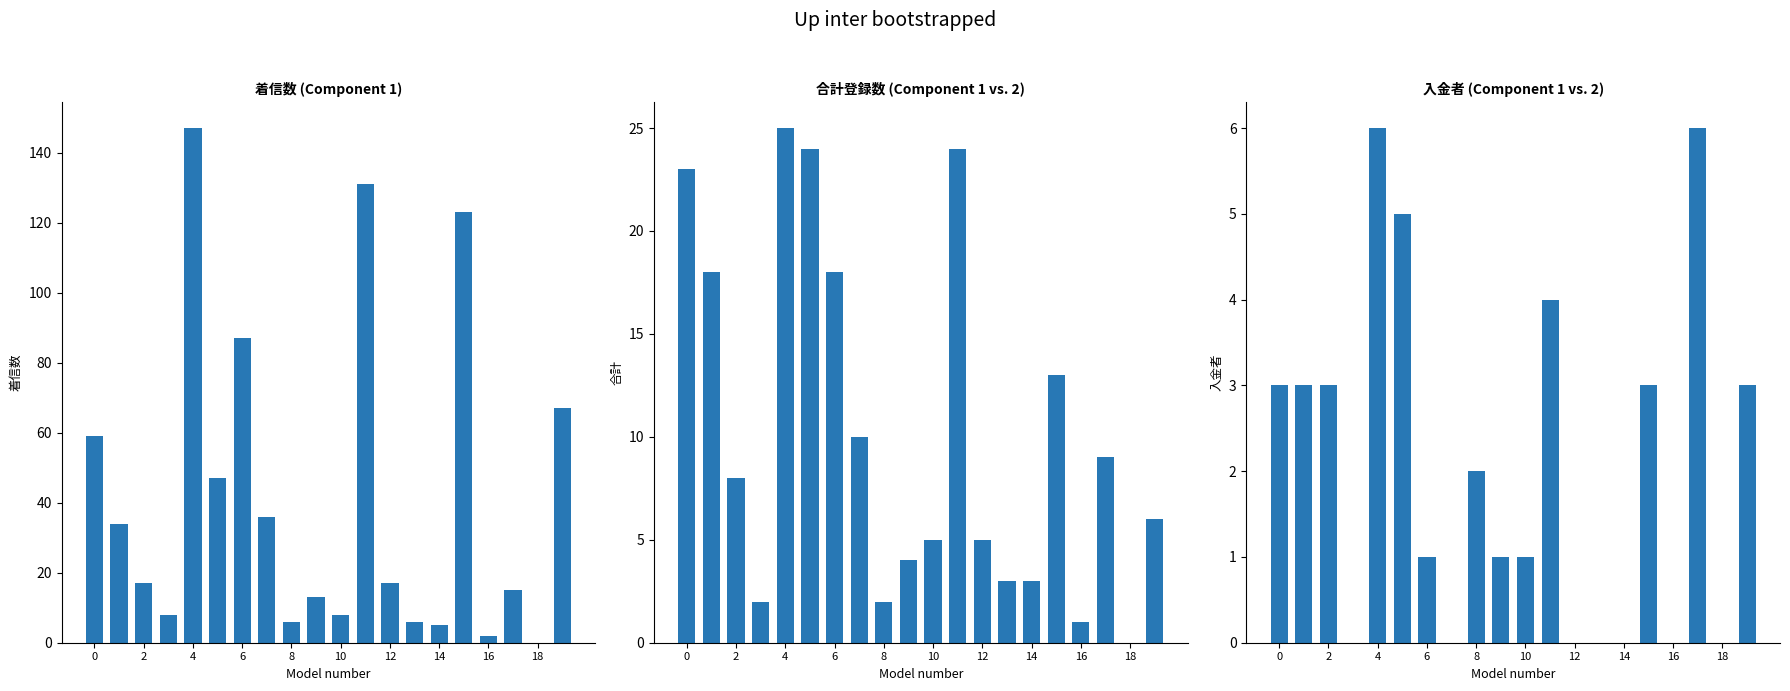

At 4, list the series in order from largest to smallest.

着信数, 合計, 入金者